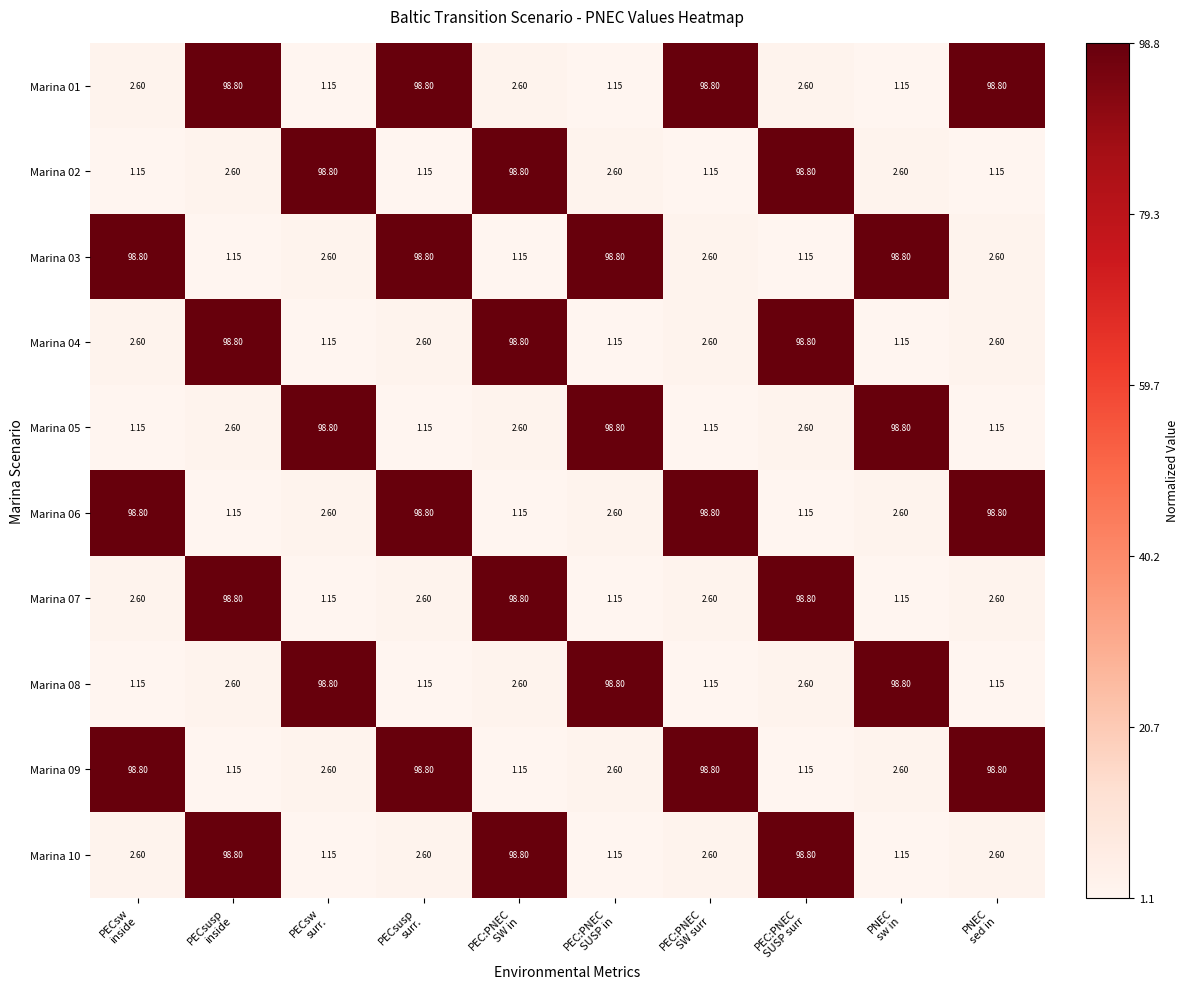

How many data points does each series have?

10